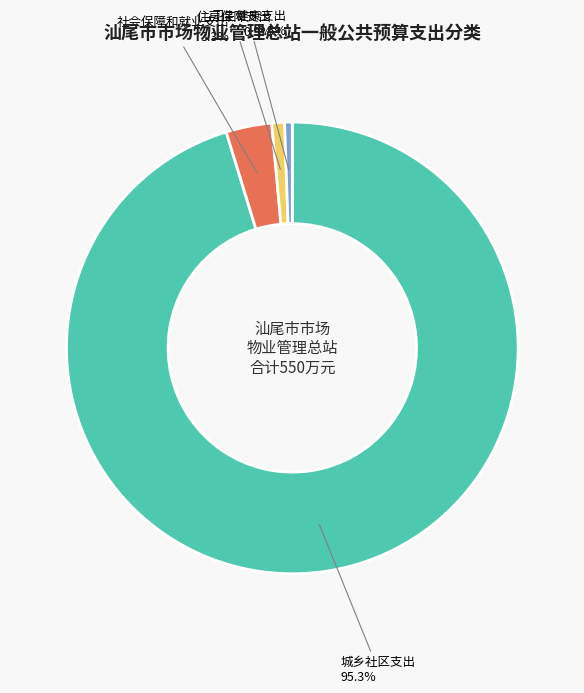

Is there a majority slice in this chart?

Yes